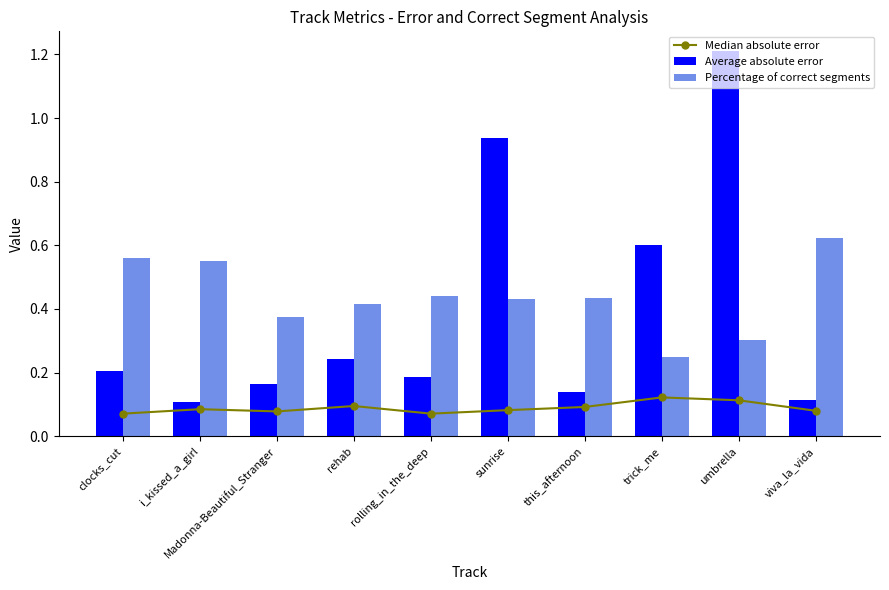

What is the total value across all series at sunrise?

1.5